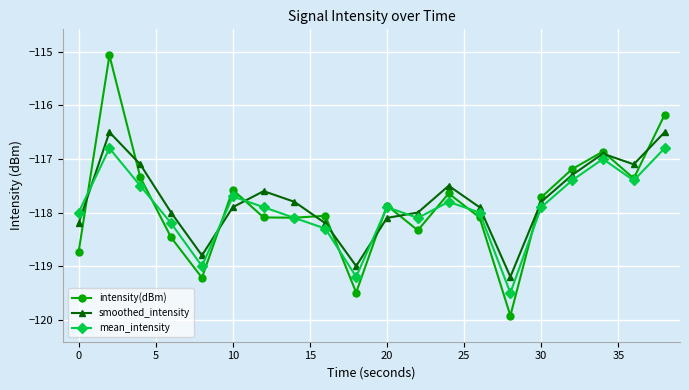

True or false: smoothed_intensity and mean_intensity intersect in this chart.

True